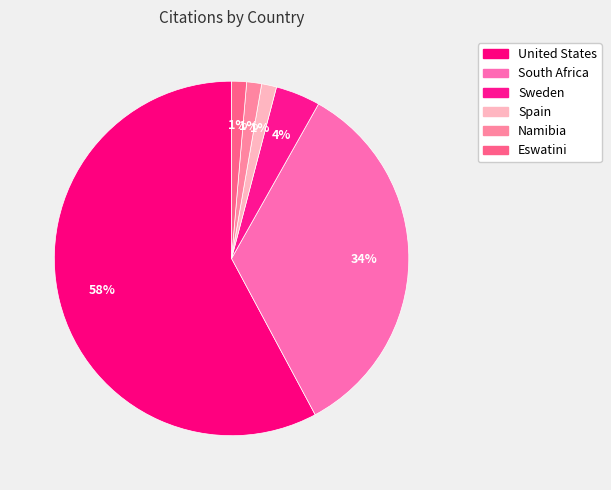

How many segments does this pie chart have?

6